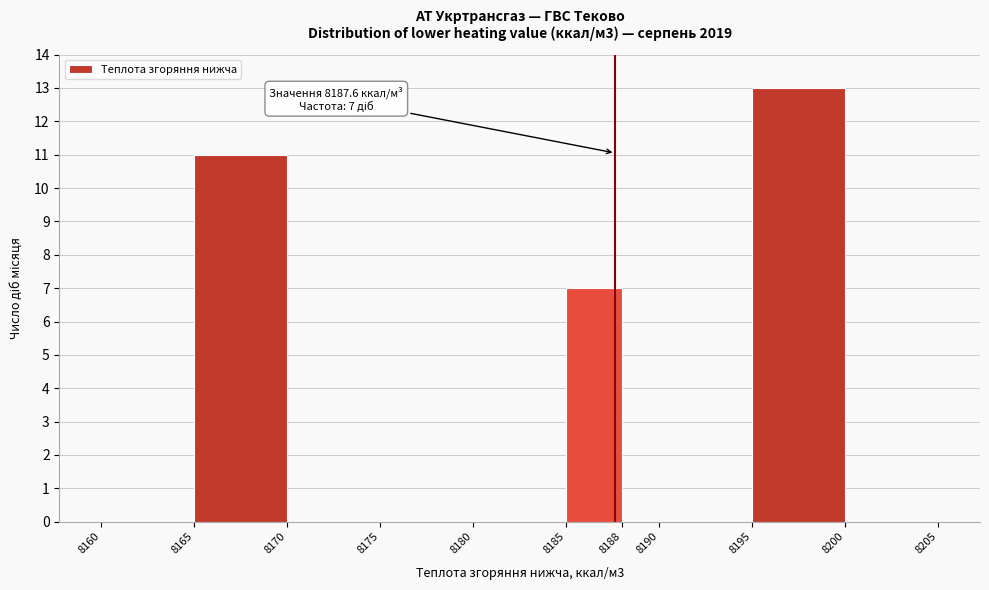

Over which range of the x-axis is the bar tallest?

8195 to 8200